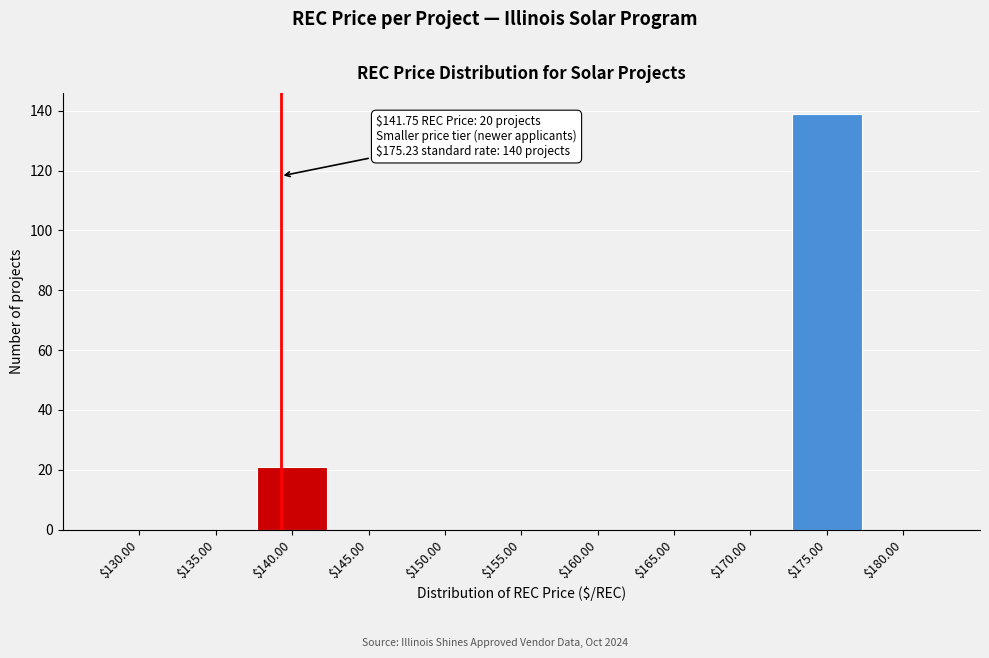

What is the sum of all values?

160